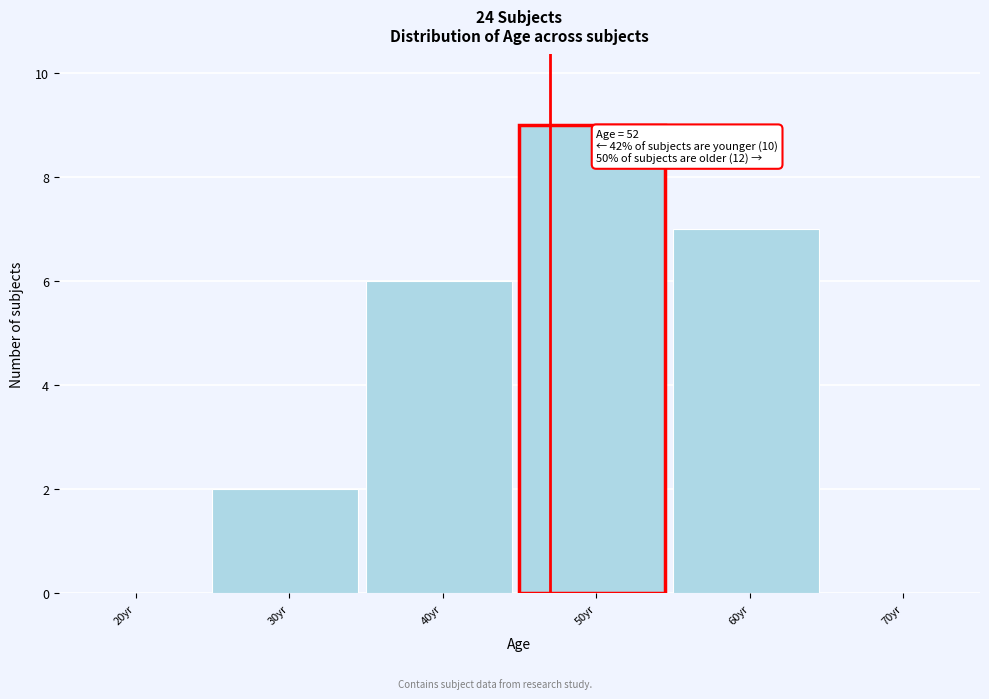

Reading left to right, list all the values displayed in this chart.

20yr=0	30yr=2	40yr=6	50yr=9	60yr=7	70yr=0